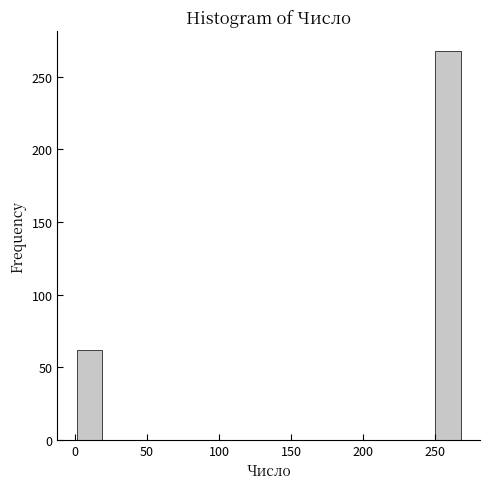

Read against the x-axis, roughly where is the centre of the tallest bar?

260